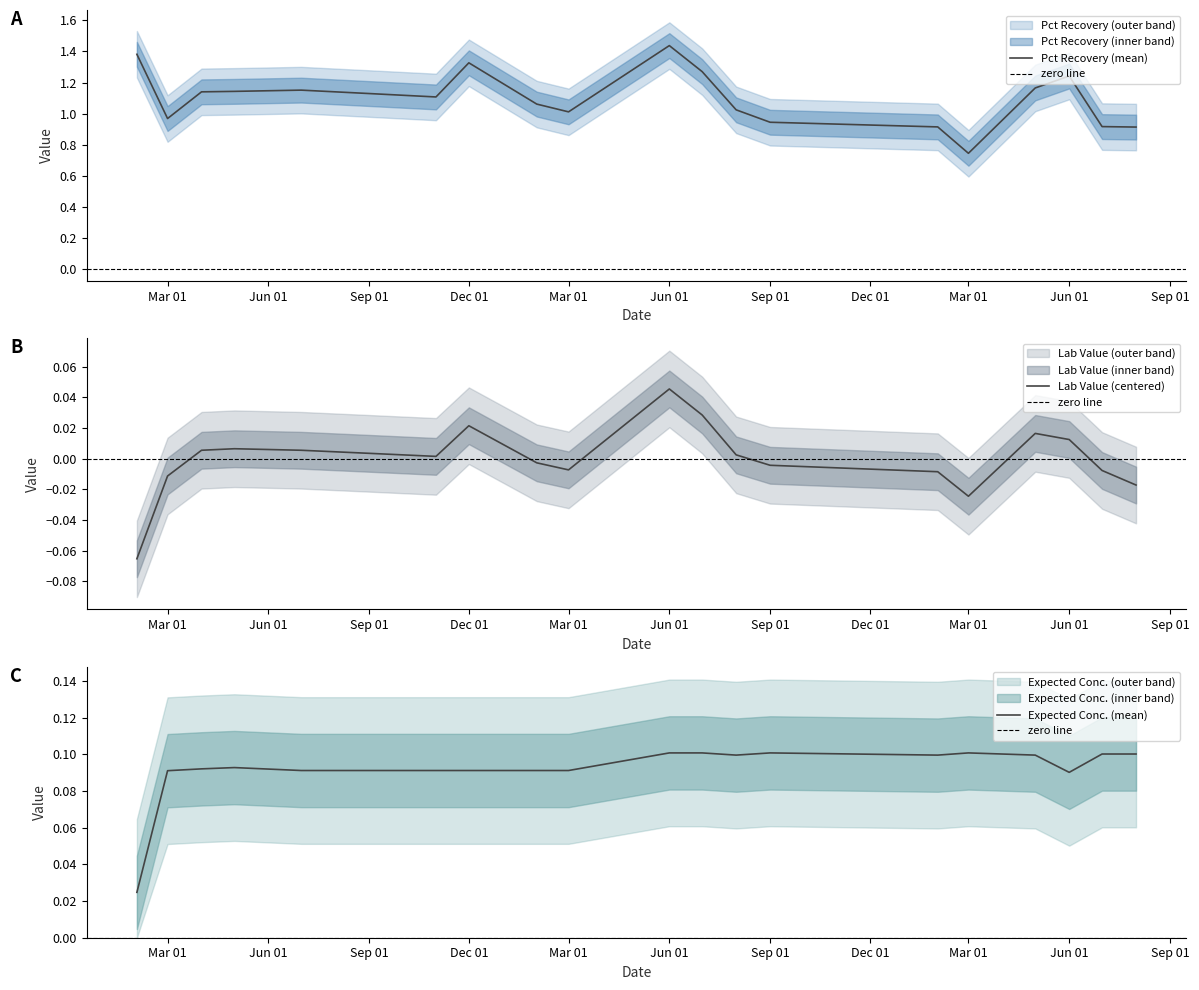

Reading left to right, what are all the values shown in this chart?

Pct Recovery: 1.4	1.0	1.1	1.1	1.2	1.1	1.1	1.3	1.1	1.0	1.4	1.3	1.0	0.9	0.9	0.7	1.2	1.2	0.9	0.9
Lab Value: -0.1	-0.0	0.0	0.0	0.0	0.0	0.0	0.0	-0.0	-0.0	0.0	0.0	0.0	-0.0	-0.0	-0.0	0.0	0.0	-0.0	-0.0
Expected Conc.: 0.0	0.1	0.1	0.1	0.1	0.1	0.1	0.1	0.1	0.1	0.1	0.1	0.1	0.1	0.1	0.1	0.1	0.1	0.1	0.1